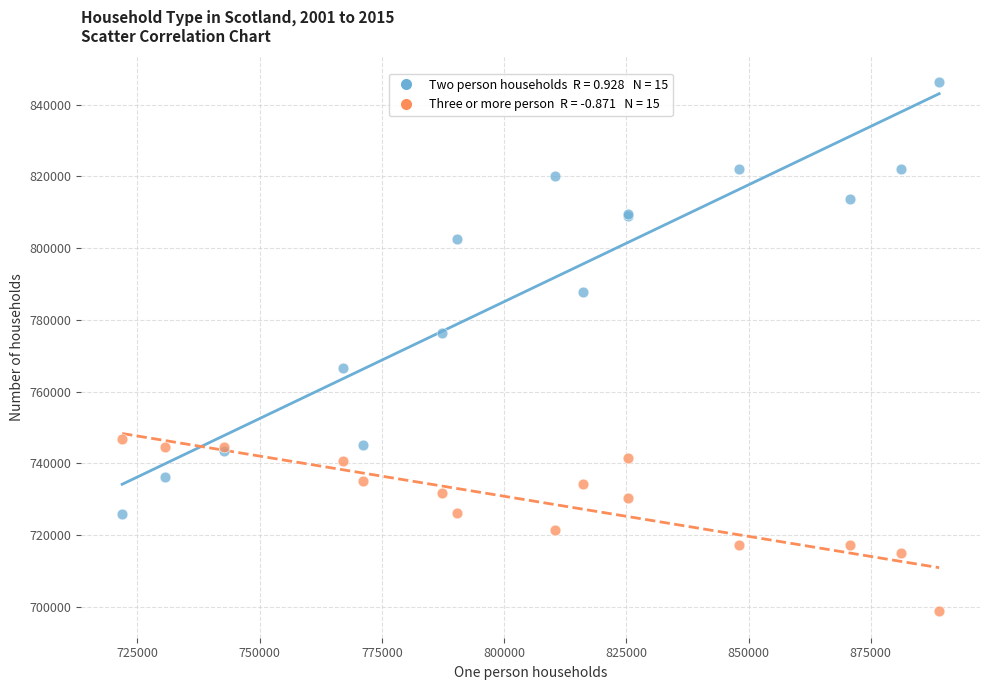

Across all series, what Y value is closest to 772488?

776255.3